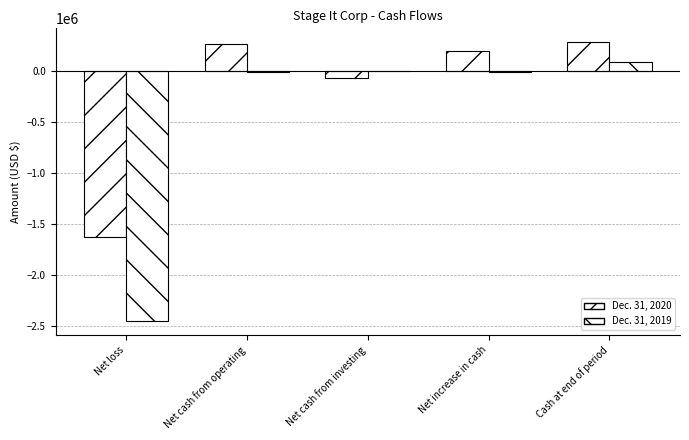

What is the total value across all series at Net cash from investing?

-67380